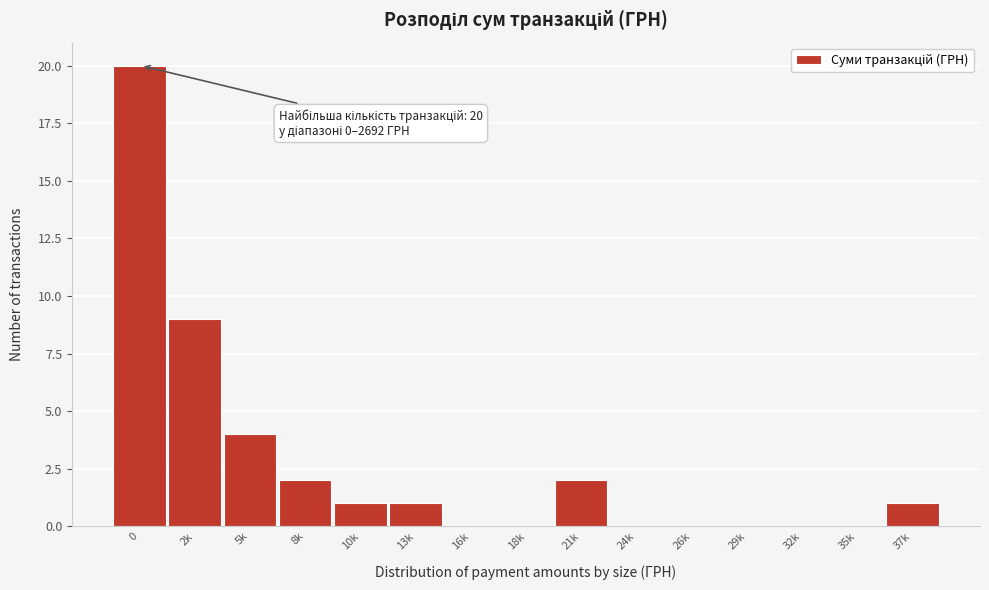

Reading left to right, extract all data points from this chart.

0=20	2k=9	5k=4	8k=2	10k=1	13k=1	16k=0	18k=0	21k=2	24k=0	26k=0	29k=0	32k=0	35k=0	37k=1